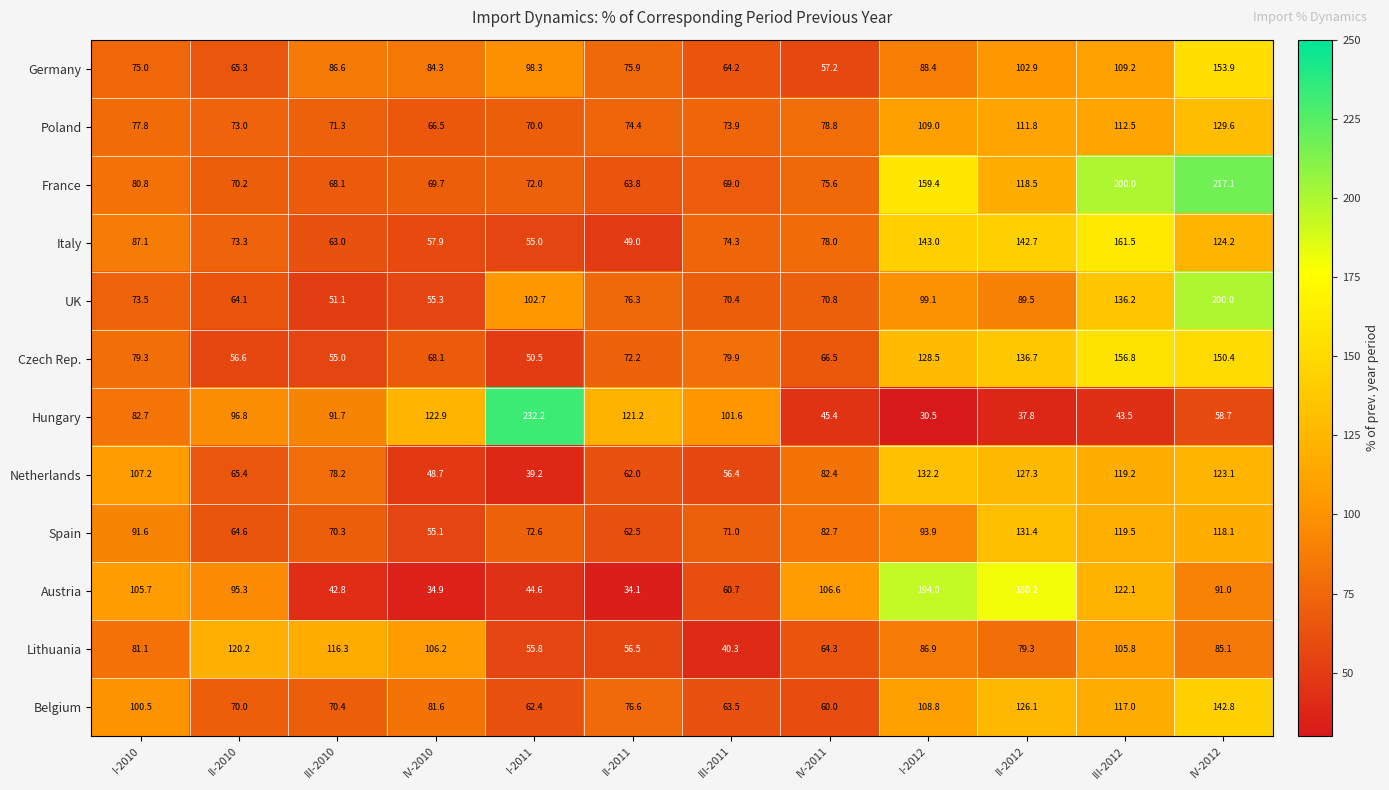

The Czech Rep. series shows 116.4 at III-2011. True or false?

False